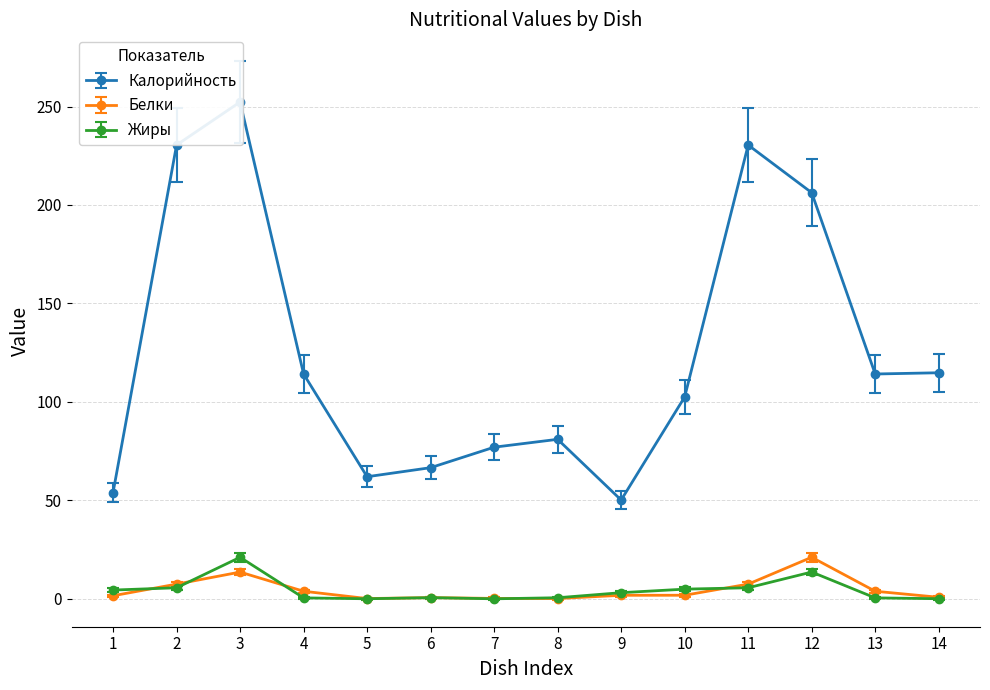

Is it true that Белки equals 7.5 at 11?

True